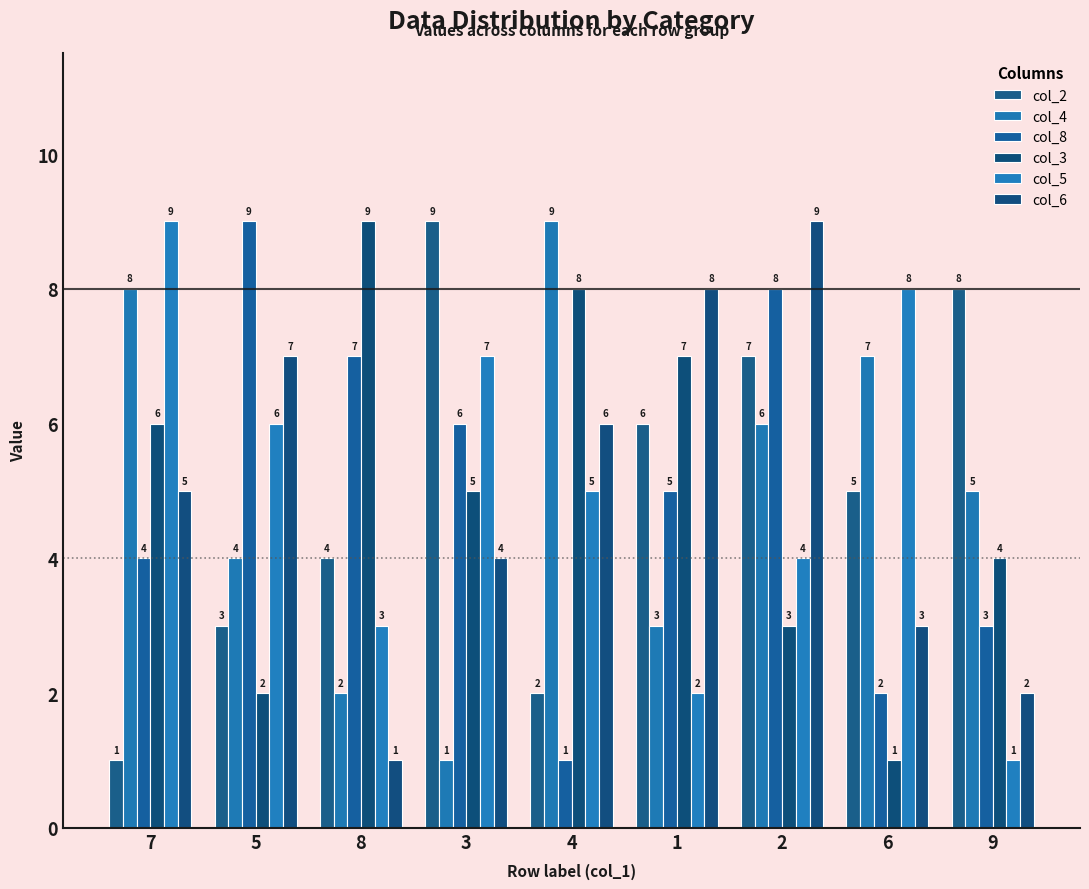

What is the sum of the col_8 values at 9 and 6?

5